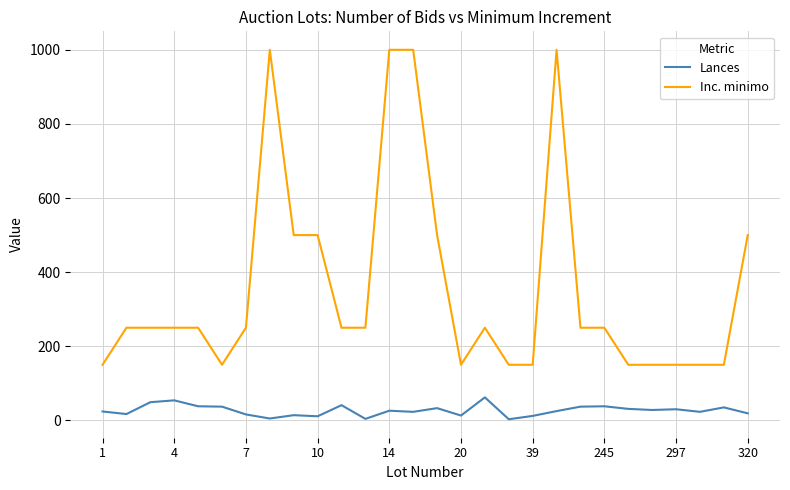

True or false: Lances and Inc. minimo intersect in this chart.

False